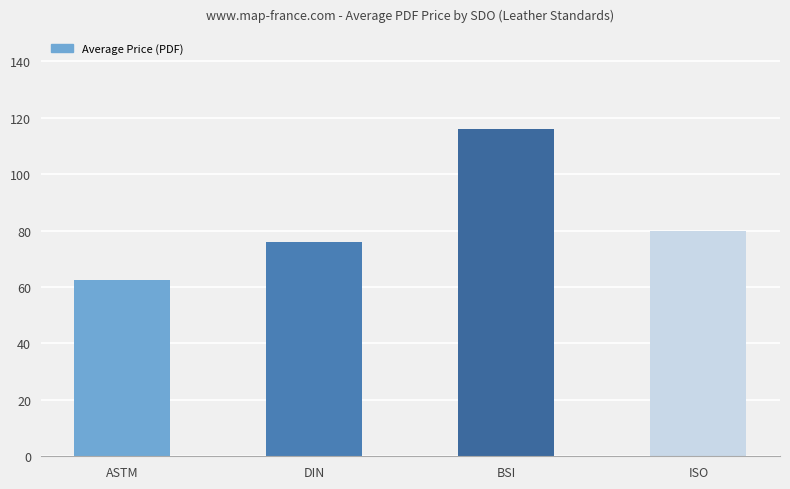

Approximately how many times larger is the value at DIN compared to BSI?

0.7